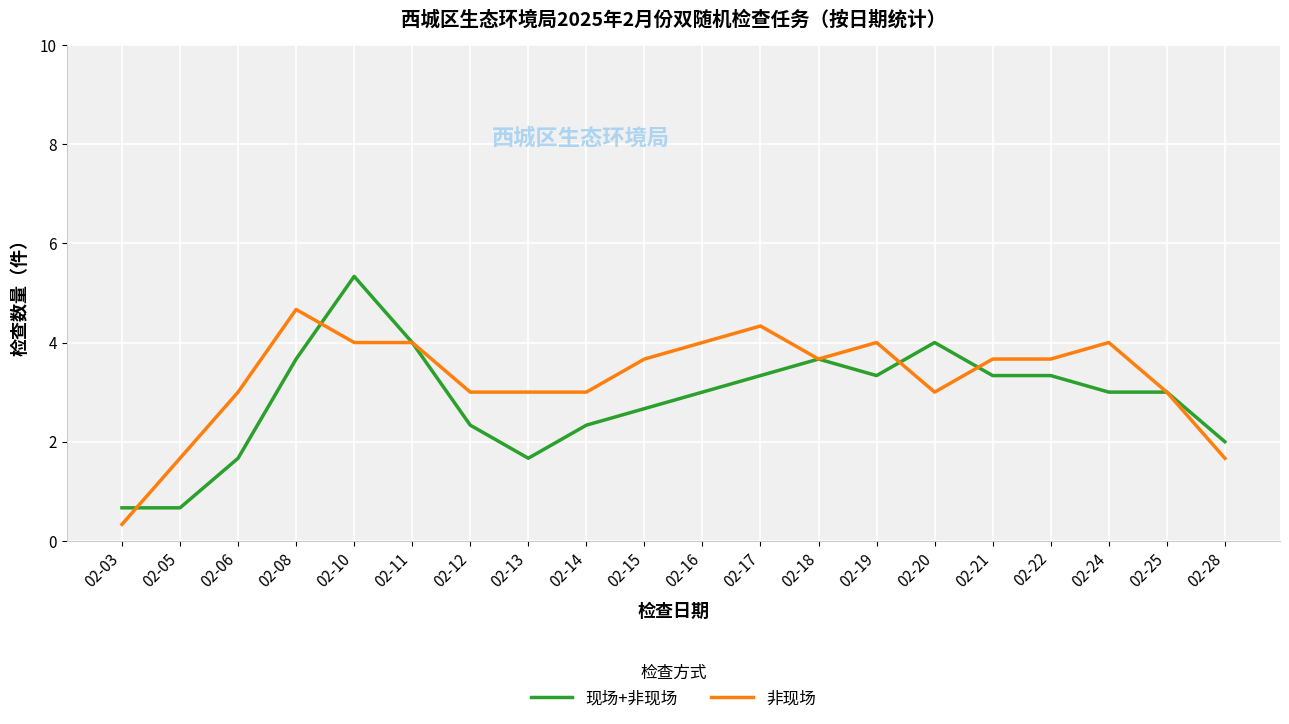

Which series has the largest total across all categories?

非现场